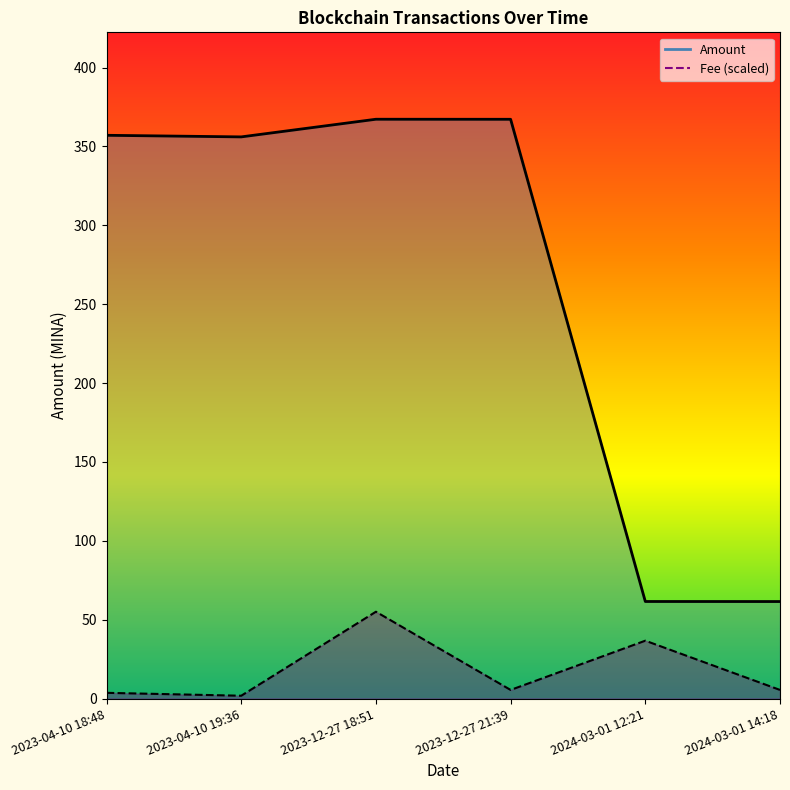

At 2024-03-01 12:21, list the series in order from smallest to largest.

Fee (scaled), Amount